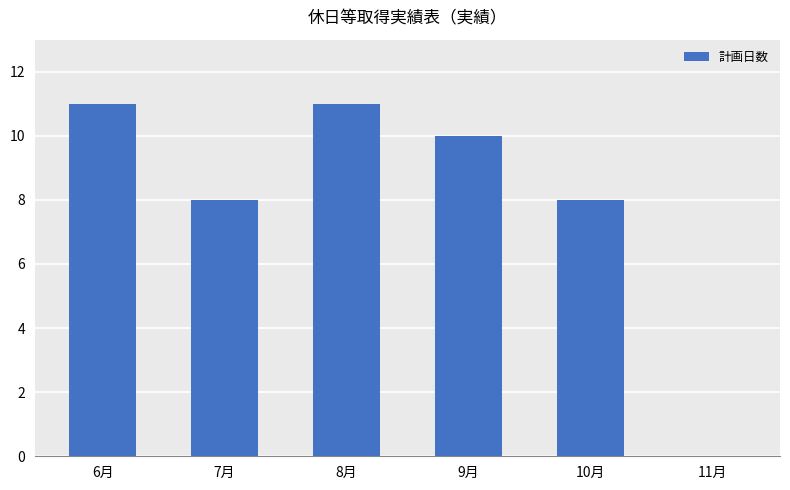

Reading left to right, extract all data points from this chart.

11	8	11	10	8	0